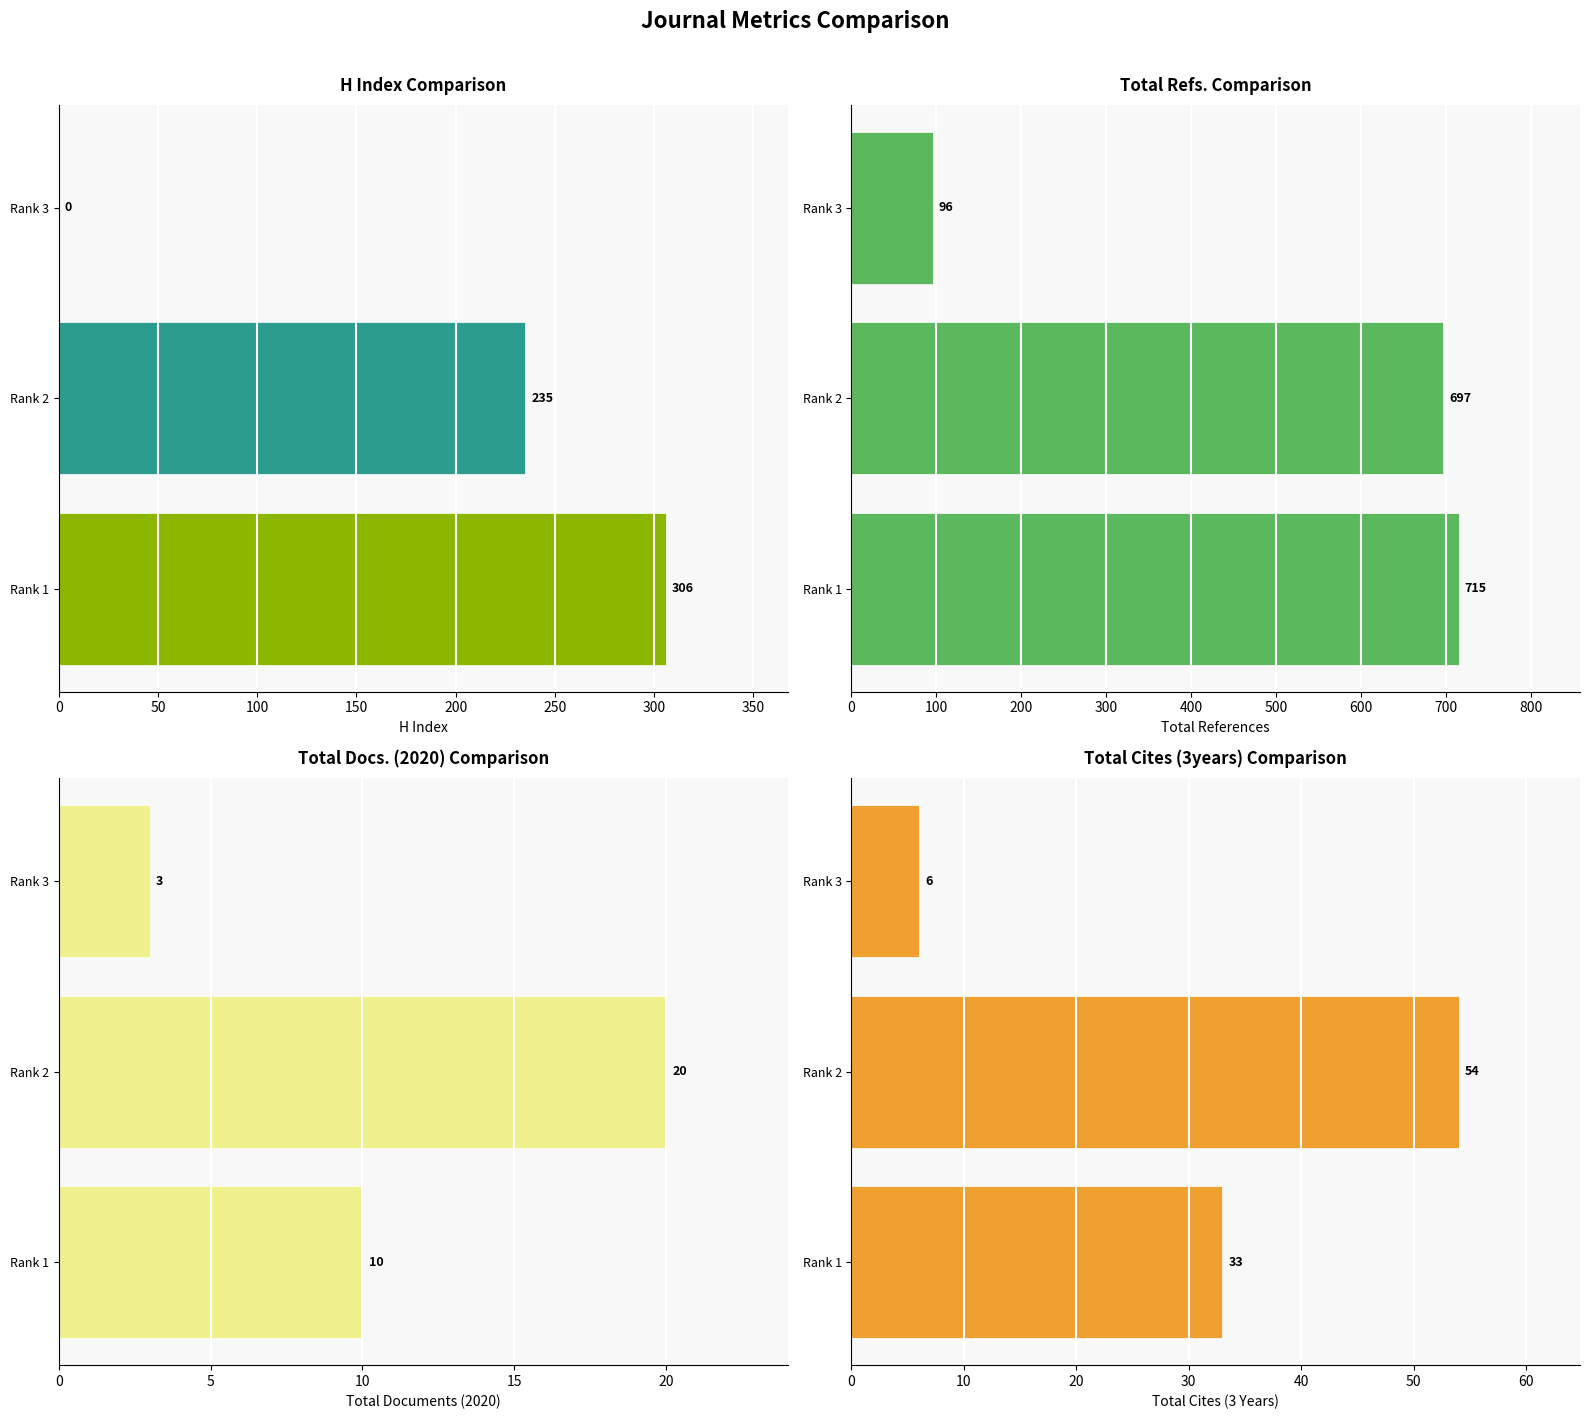

How many series are shown in this chart?

4